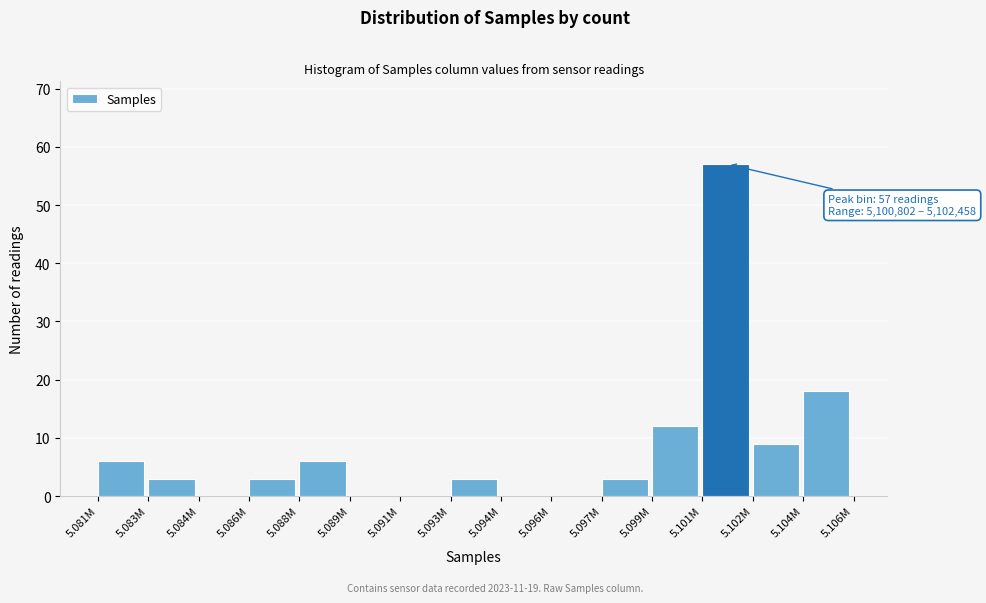

Reading left to right, transcribe all the data shown in this chart.

5.081M=6	5.083M=3	5.084M=0	5.086M=3	5.088M=6	5.089M=0	5.091M=0	5.093M=3	5.094M=0	5.096M=0	5.097M=3	5.099M=12	5.101M=57	5.102M=9	5.104M=18